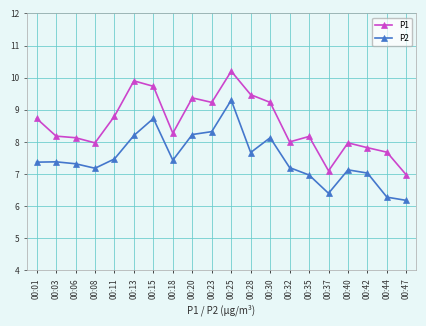

Rank the series at 00:40 from highest to lowest value.

P1, P2